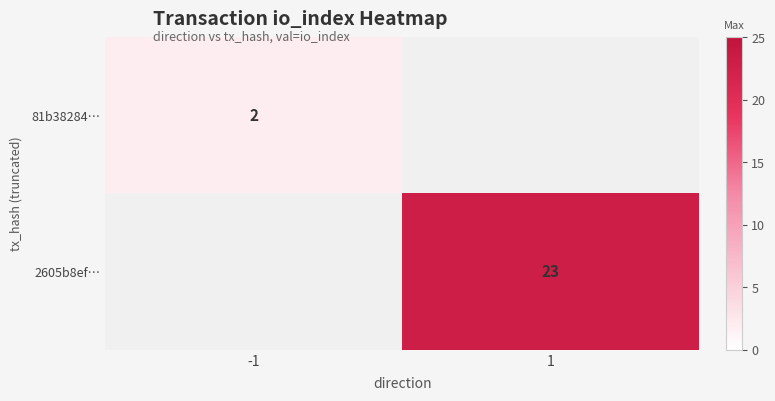

Is the value of 81b38284… at -1 greater than the value of 2605b8ef… at 1?

No